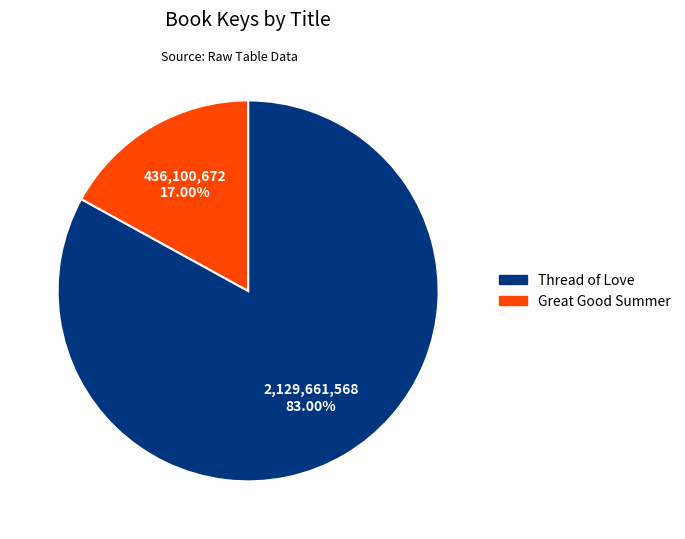

Is the sum of Great Good Summer and Thread of Love greater than half?

Yes